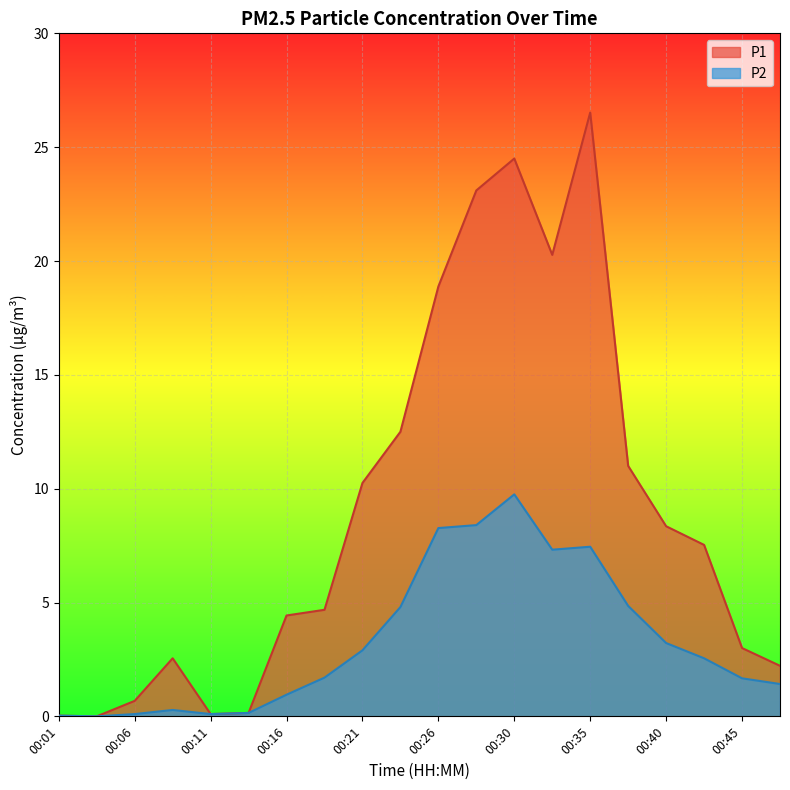

At which label does P2 first exceed 2?

00:21